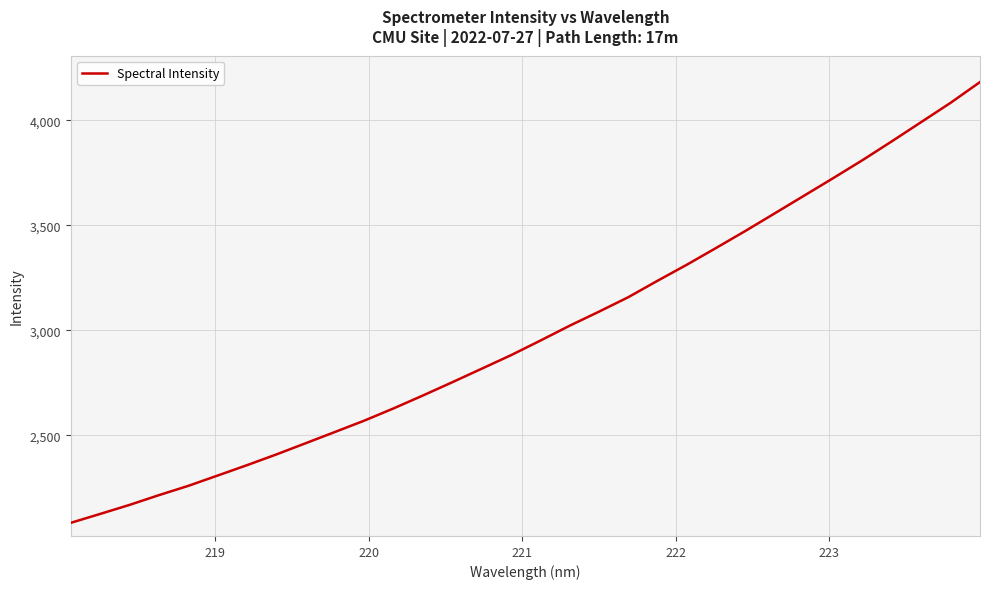

What is the difference between the maximum and minimum values?

2097.3